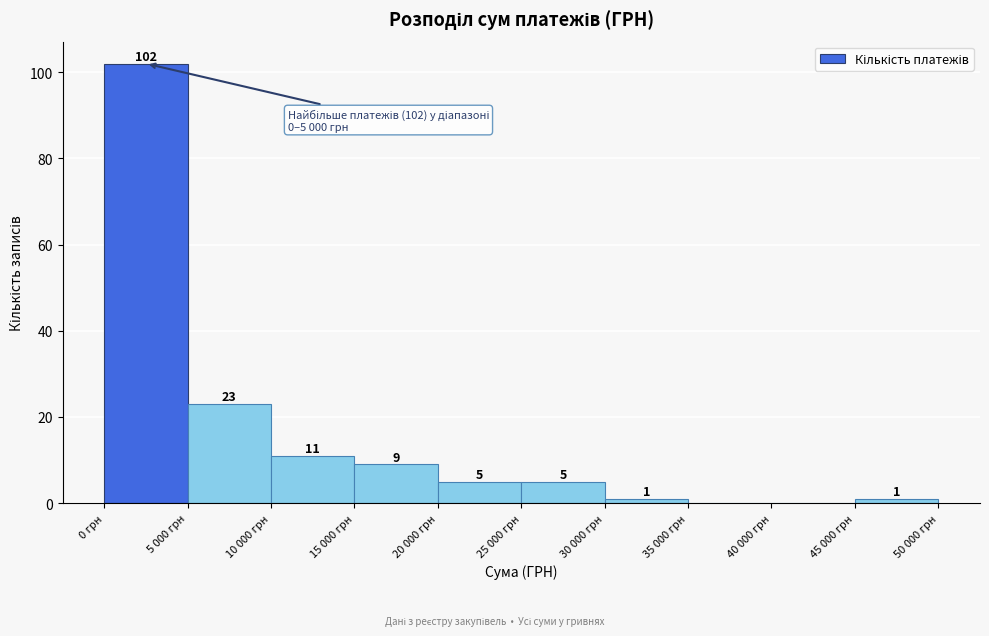

Reading left to right, extract all data points from this chart.

0 грн=102	5 000 грн=23	10 000 грн=11	15 000 грн=9	20 000 грн=5	25 000 грн=5	30 000 грн=1	35 000 грн=0	40 000 грн=0	45 000 грн=1